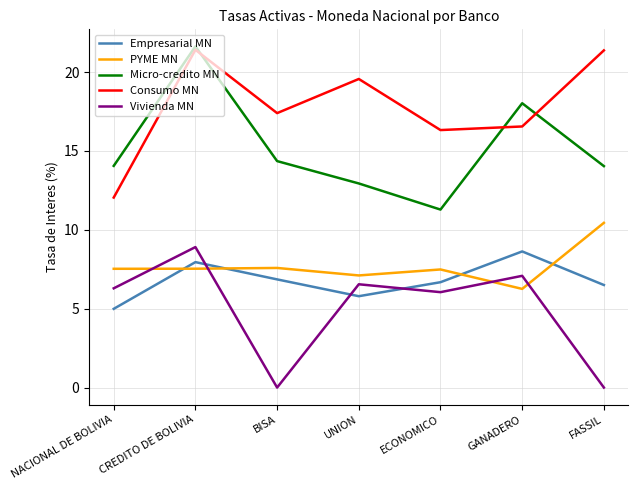

What is the sum of all Consumo MN values?

124.7